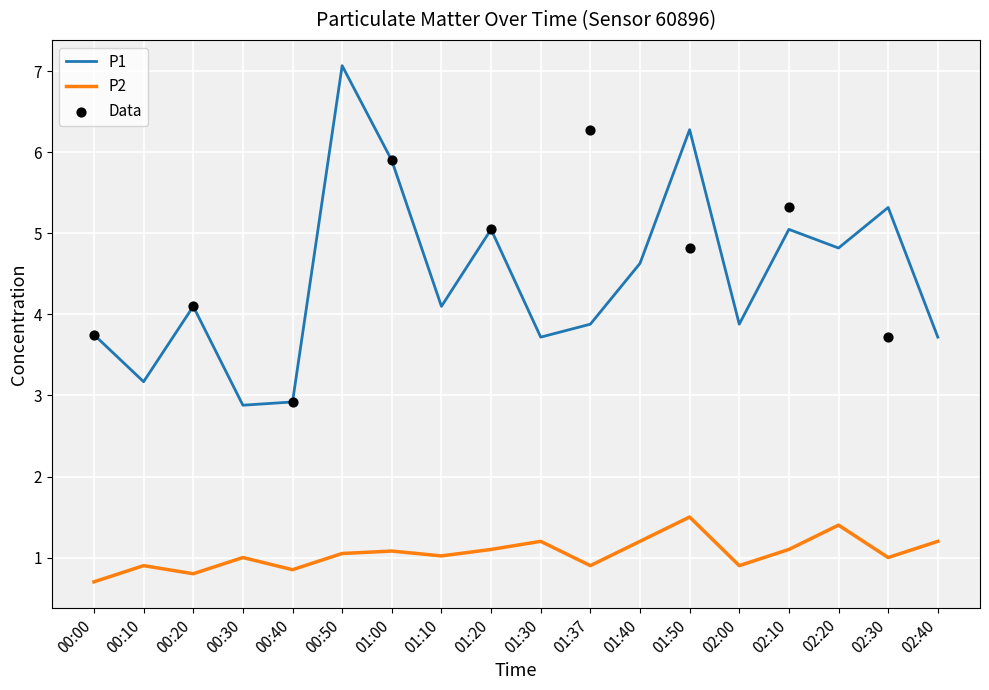

At how many categories does at least one series exceed 1?

18